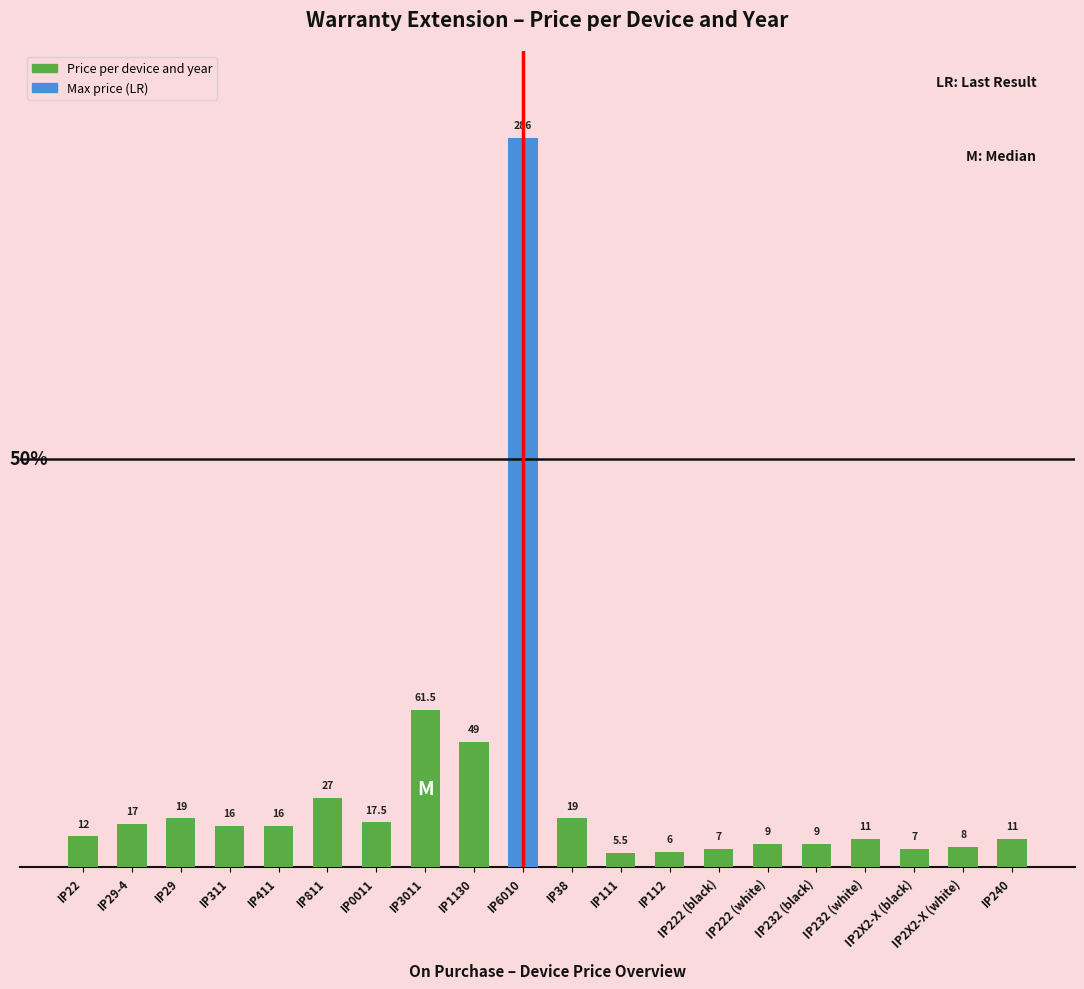

How many values are below 16?

10